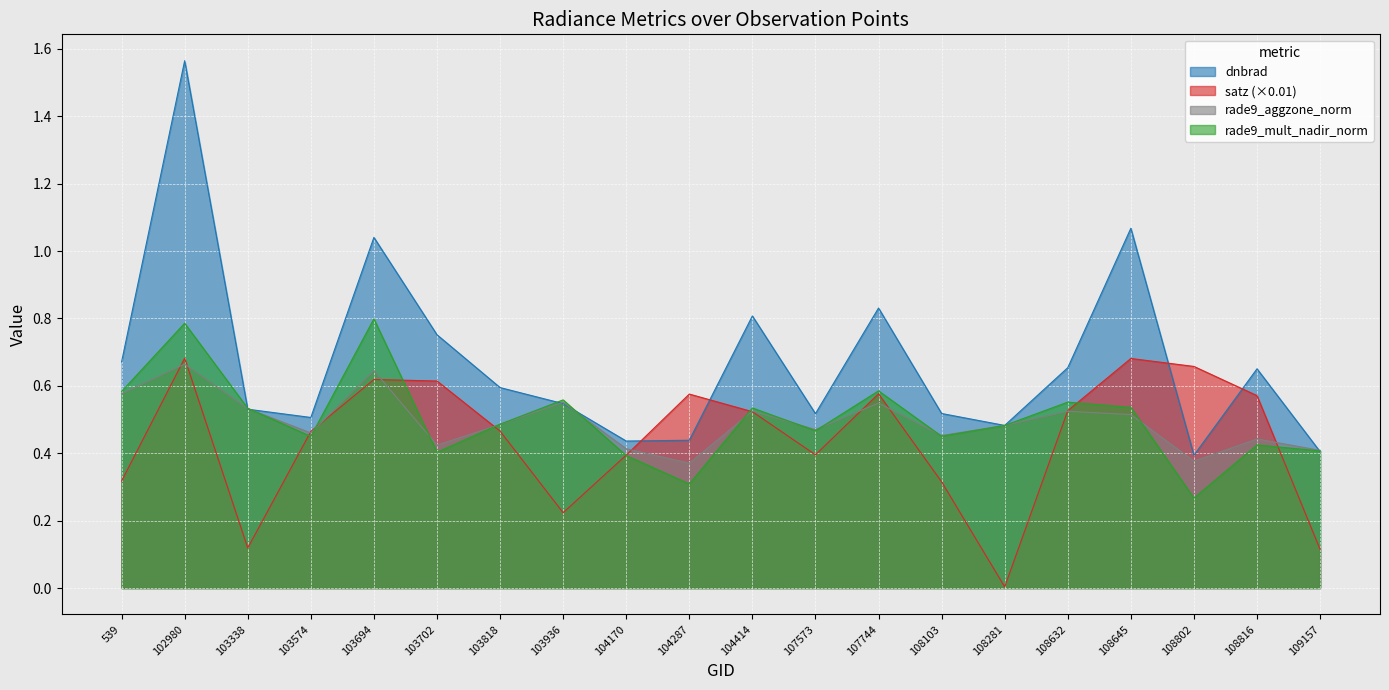

Reading left to right, transcribe all the data shown in this chart.

dnbrad: 539=0.7	102980=1.6	103338=0.5	103574=0.5	103694=1.0	103702=0.8	103818=0.6	103936=0.5	104170=0.4	104287=0.4	104414=0.8	107573=0.5	107744=0.8	108103=0.5	108281=0.5	108632=0.7	108645=1.1	108802=0.4	108816=0.7	109157=0.4
satz: 539=0.3	102980=0.7	103338=0.1	103574=0.5	103694=0.6	103702=0.6	103818=0.5	103936=0.2	104170=0.4	104287=0.6	104414=0.5	107573=0.4	107744=0.6	108103=0.3	108281=0.0	108632=0.5	108645=0.7	108802=0.7	108816=0.6	109157=0.1
rade9_aggzone_norm: 539=0.6	102980=0.7	103338=0.5	103574=0.5	103694=0.6	103702=0.4	103818=0.5	103936=0.6	104170=0.4	104287=0.4	104414=0.5	107573=0.5	107744=0.5	108103=0.5	108281=0.5	108632=0.5	108645=0.5	108802=0.4	108816=0.4	109157=0.4
rade9_mult_nadir_norm: 539=0.6	102980=0.8	103338=0.5	103574=0.5	103694=0.8	103702=0.4	103818=0.5	103936=0.6	104170=0.4	104287=0.3	104414=0.5	107573=0.5	107744=0.6	108103=0.5	108281=0.5	108632=0.6	108645=0.5	108802=0.3	108816=0.4	109157=0.4